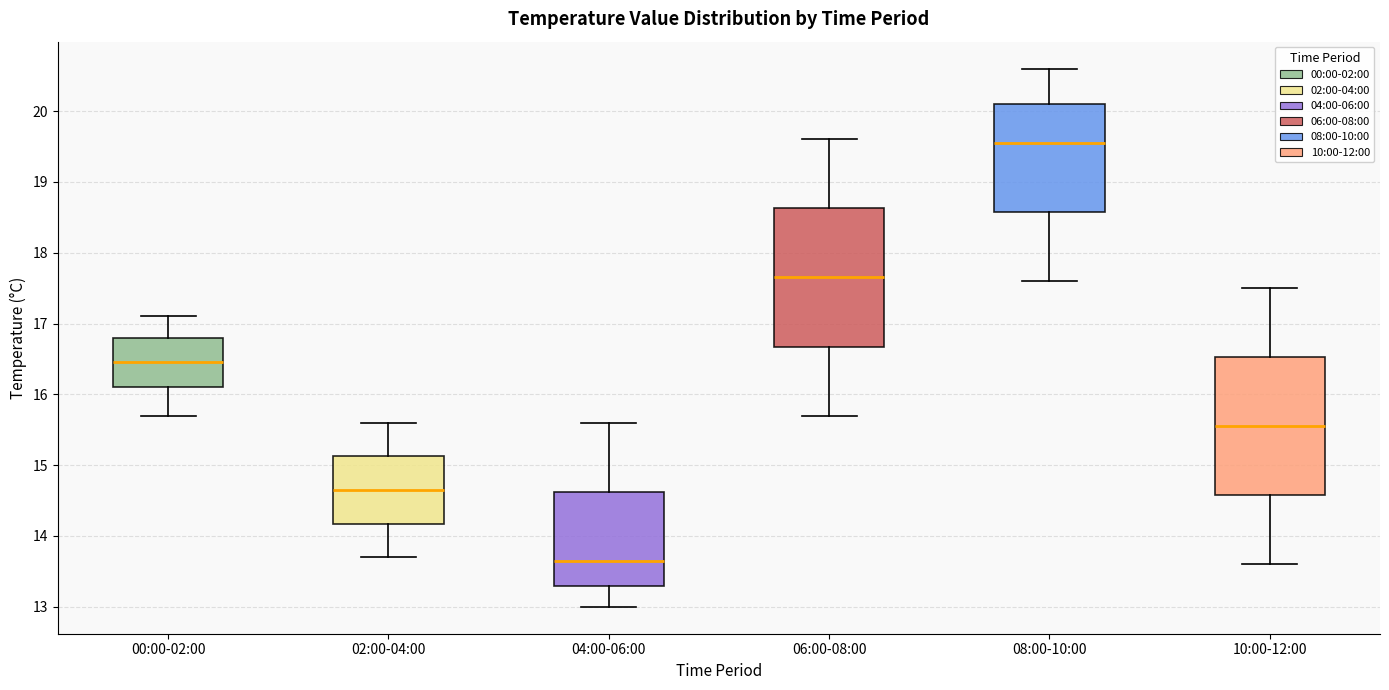

Which box's median line is the lowest?

04:00-06:00